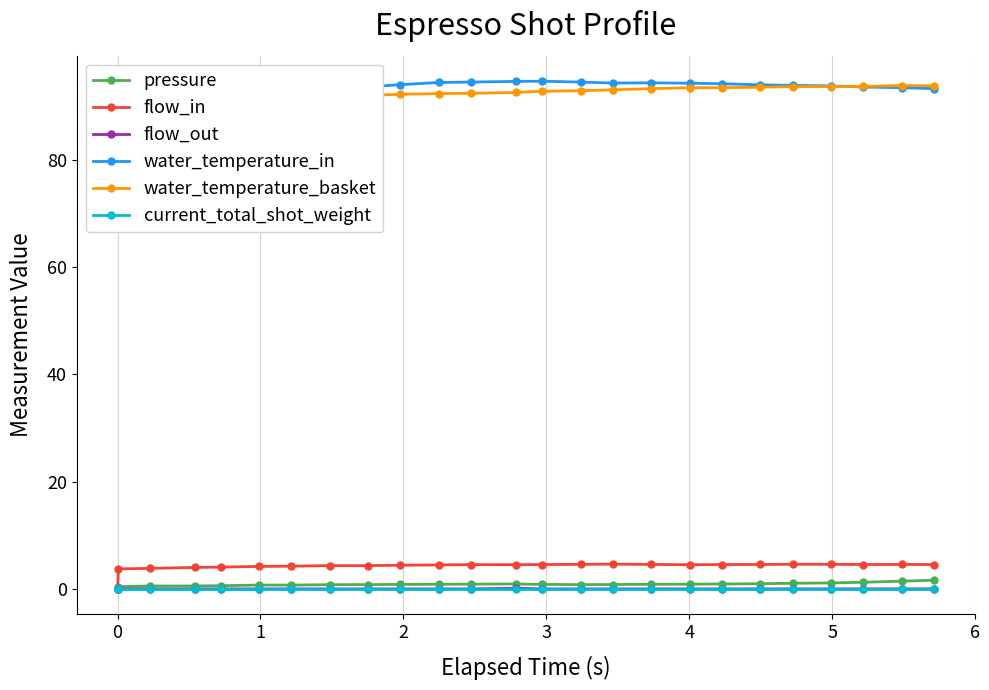

List the series in order of their peak value, highest first.

water_temperature_in, water_temperature_basket, flow_in, pressure, flow_out, current_total_shot_weight